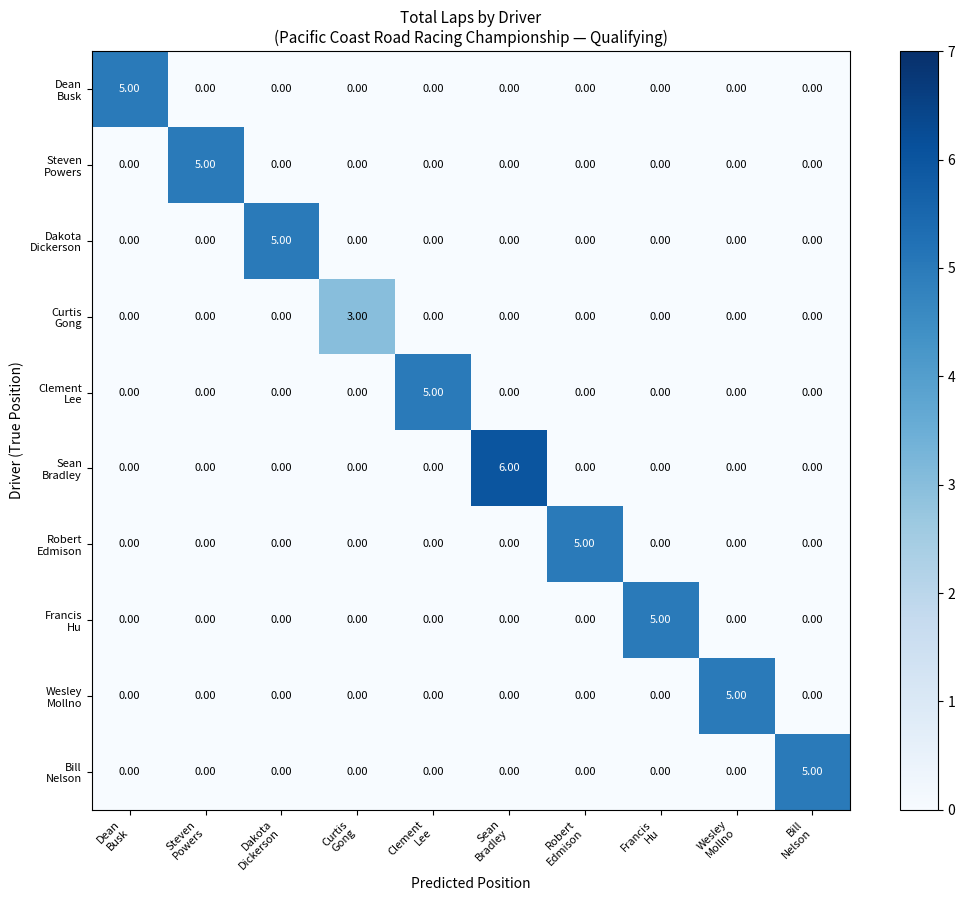

Which label corresponds to the smallest value in the chart?

Steven
Powers